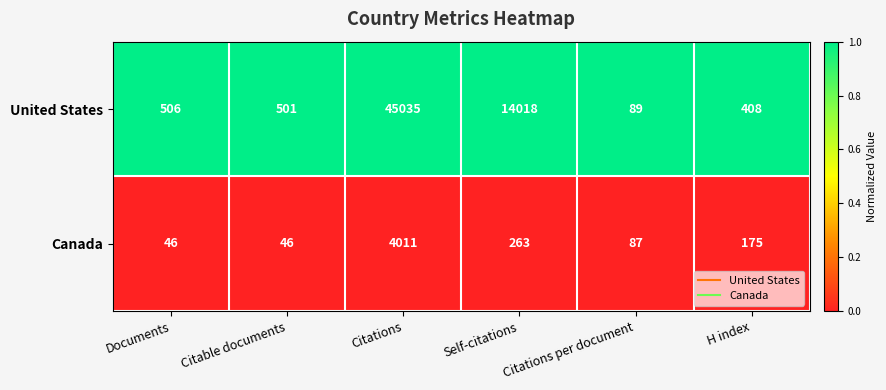

Read the Canada value at H index.

175